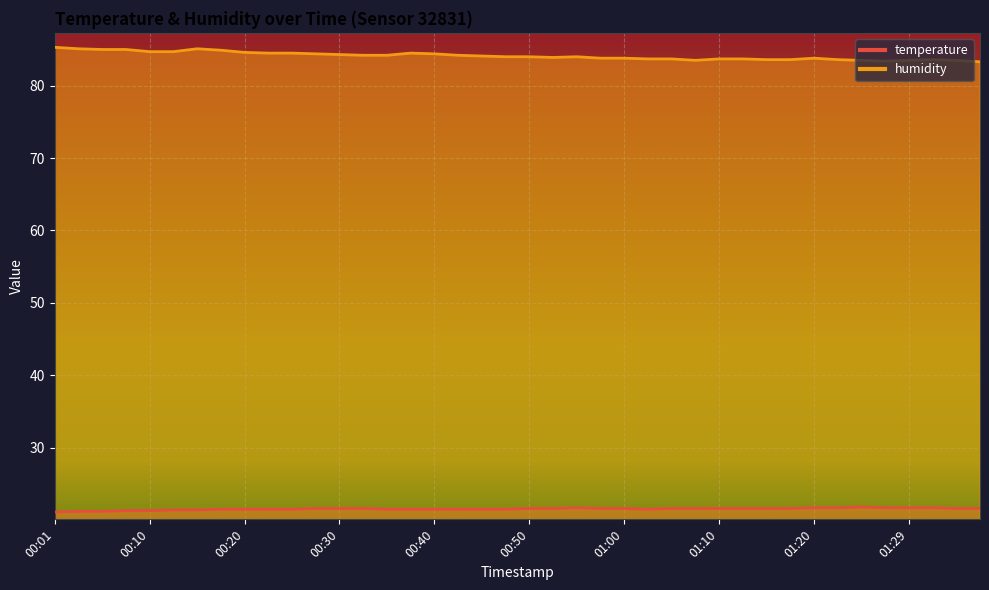

Is the value of humidity at 00:25 greater than the value of temperature at 00:13?

Yes